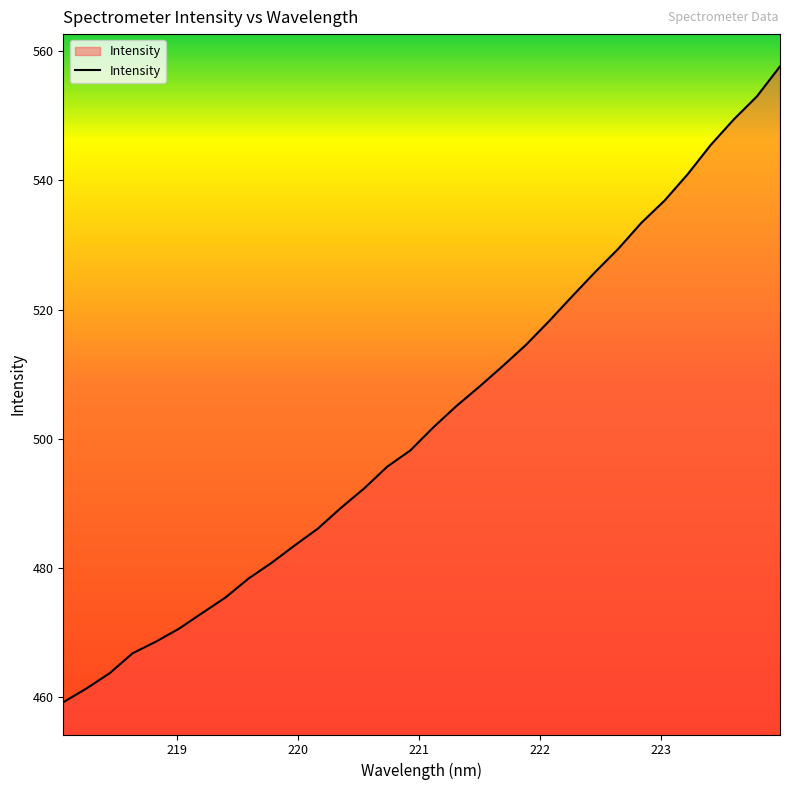

Reading left to right, transcribe all the data shown in this chart.

459.1	461.3	463.6	466.8	468.5	470.5	473.0	475.4	478.3	480.7	483.4	486.0	489.3	492.3	495.6	498.2	501.8	505.1	508.1	511.2	514.5	518.2	522.0	525.8	529.4	533.4	536.9	541.0	545.5	549.5	553.0	557.7